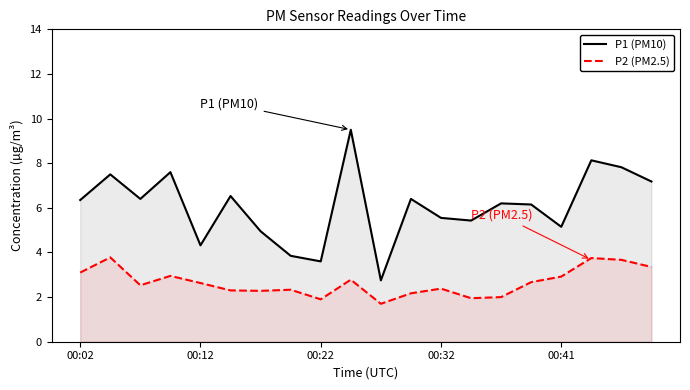

Rank the series by their maximum value, from lowest to highest.

P2 (PM2.5), P1 (PM10)